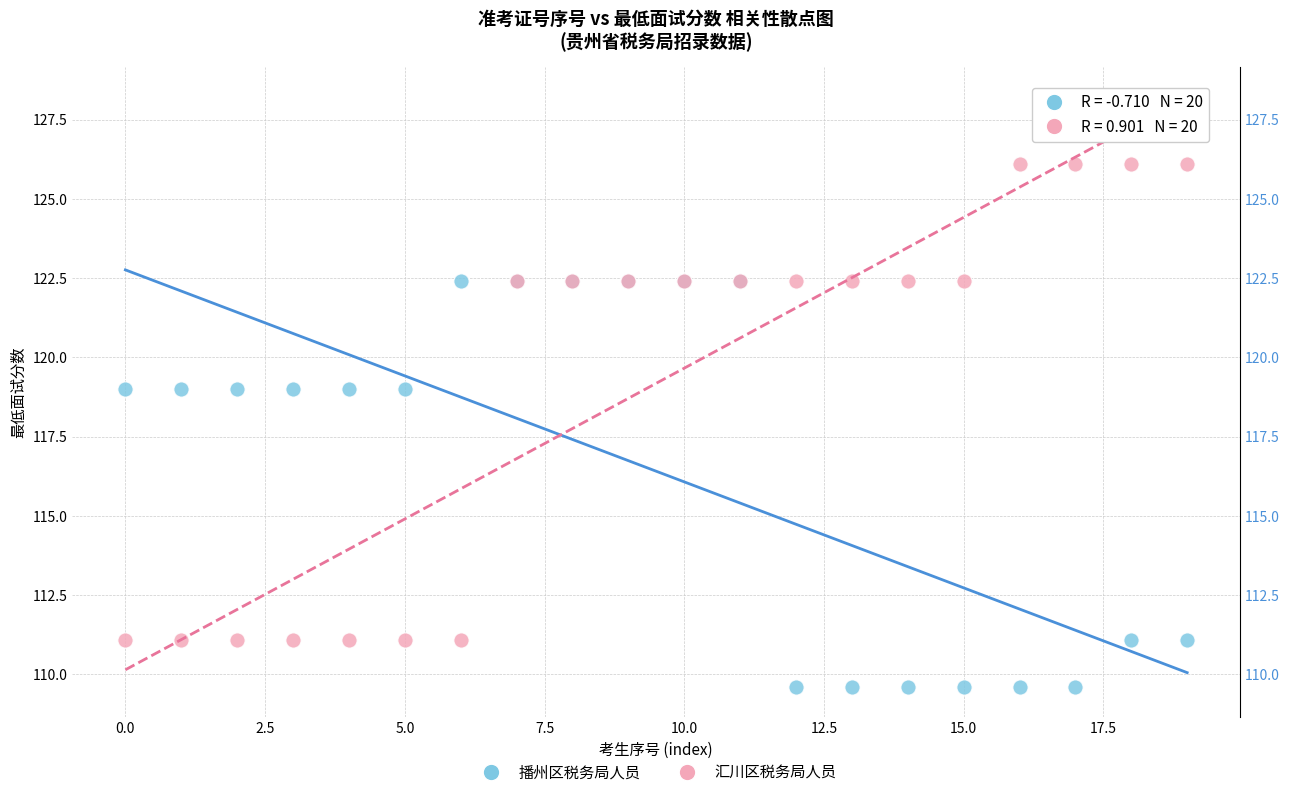

Which series reaches the minimum Y coordinate?

播州区税务局人员